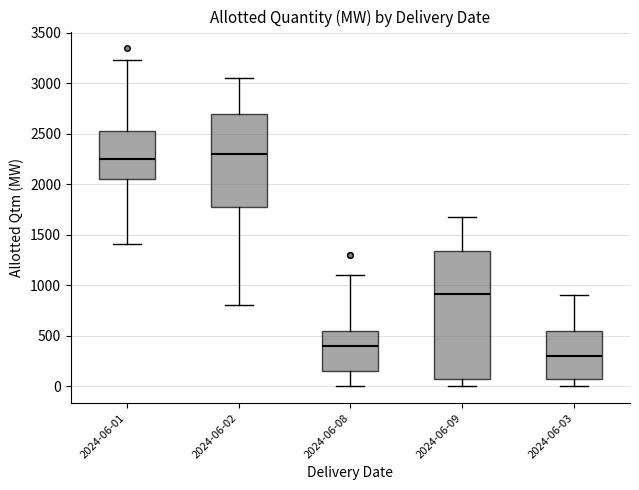

Reading left to right, transcribe this box plot: for each box, give where its median line is, the range the box spans, and where its two whiskers end, as read against the y-axis. The values are not printed on the chart, so give them approximately, as read against the axis.

2024-06-01: median 2250, box 2050 to 2500, whiskers 1400 to 3250
2024-06-02: median 2300, box 1800 to 2700, whiskers 800 to 3050
2024-06-08: median 400, box 150 to 550, whiskers 0 to 1100
2024-06-09: median 900, box 50 to 1350, whiskers 0 to 1700
2024-06-03: median 300, box 100 to 550, whiskers 0 to 900